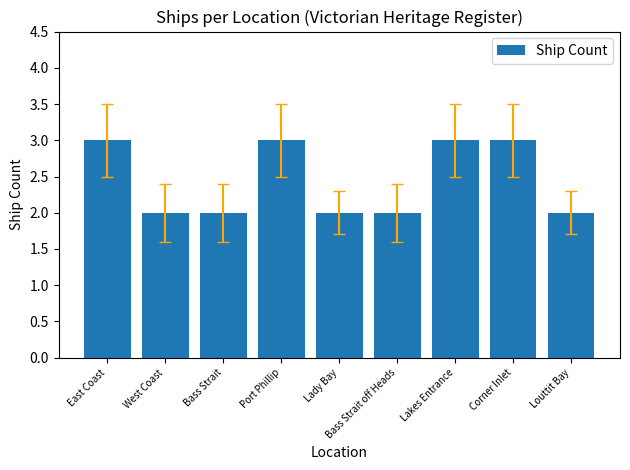

Read the value at Lakes Entrance.

3